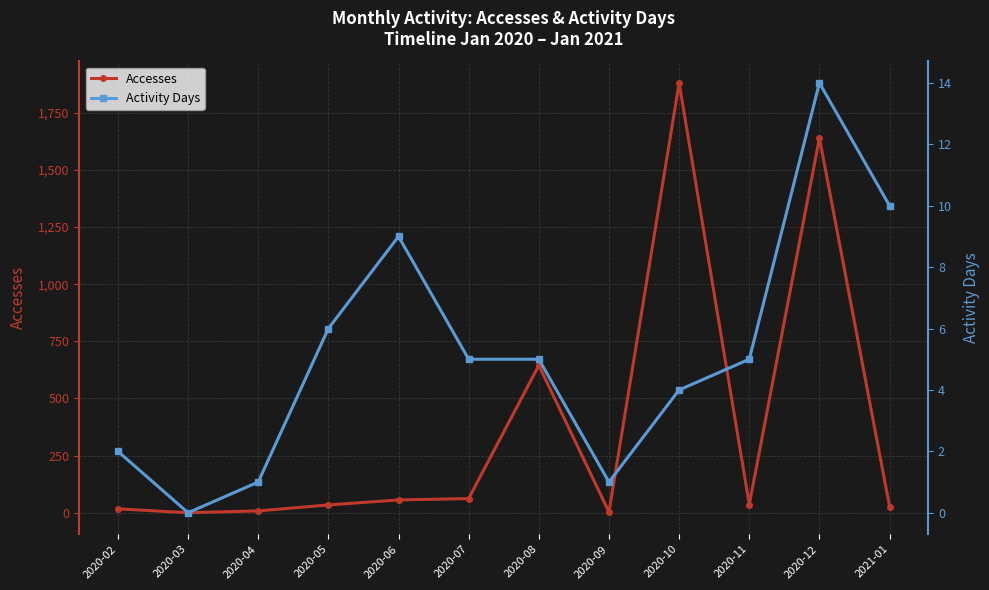

True or false: Activity Days and Accesses intersect in this chart.

False